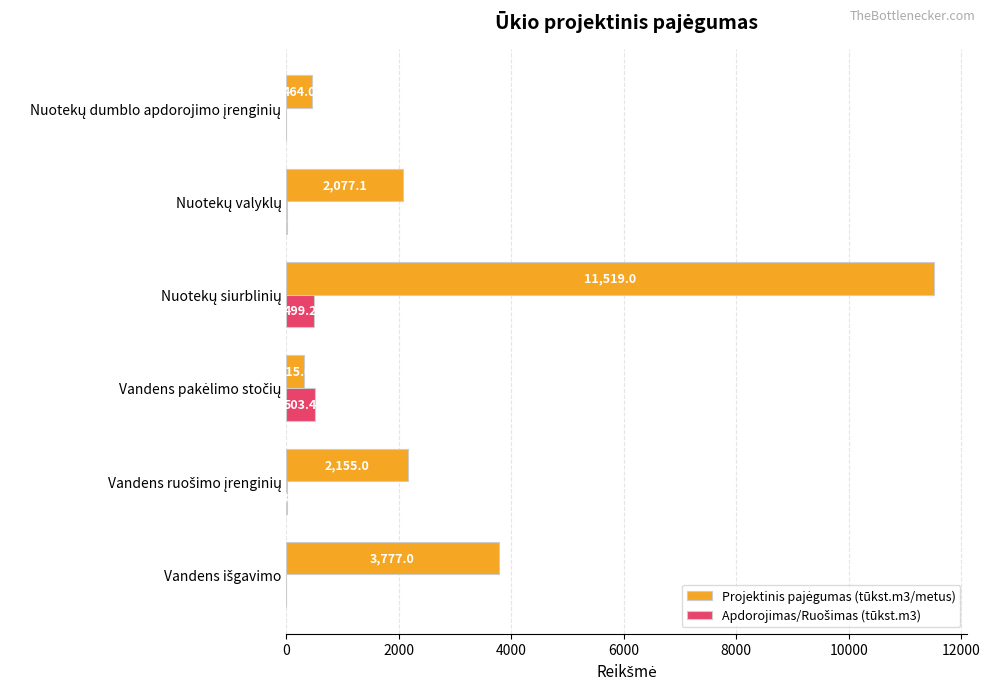

What is the greatest value displayed?

11519.0